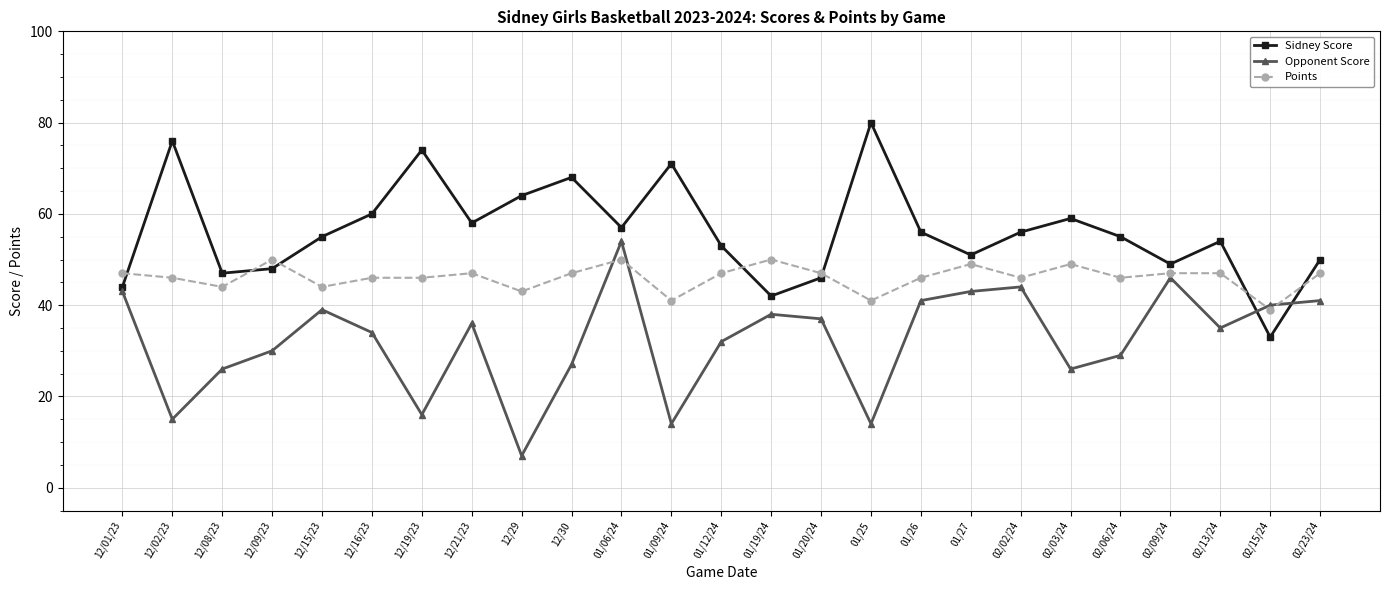

How many intersections are there between Points and Sidney Score?

7